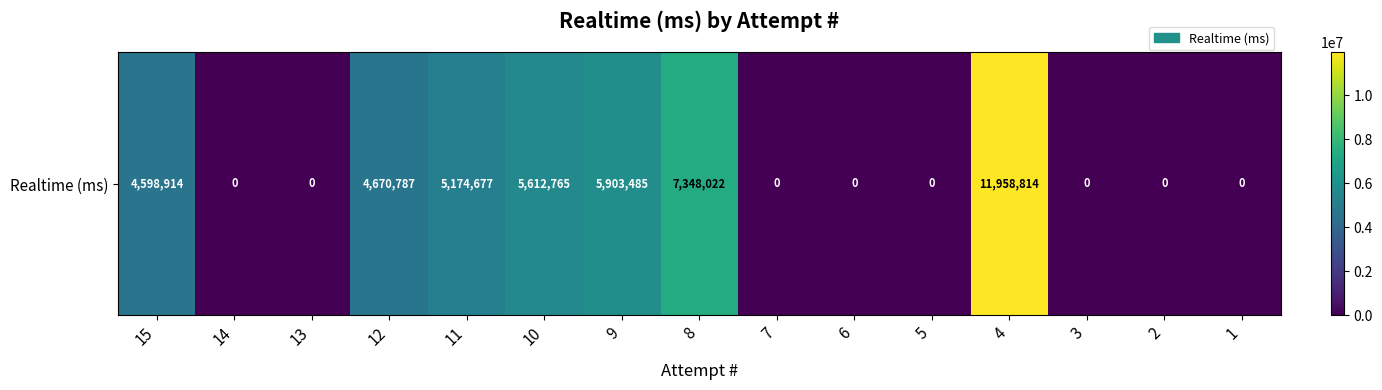

Rank the categories by value from lowest to highest.

14, 13, 7, 6, 5, 3, 2, 1, 15, 12, 11, 10, 9, 8, 4